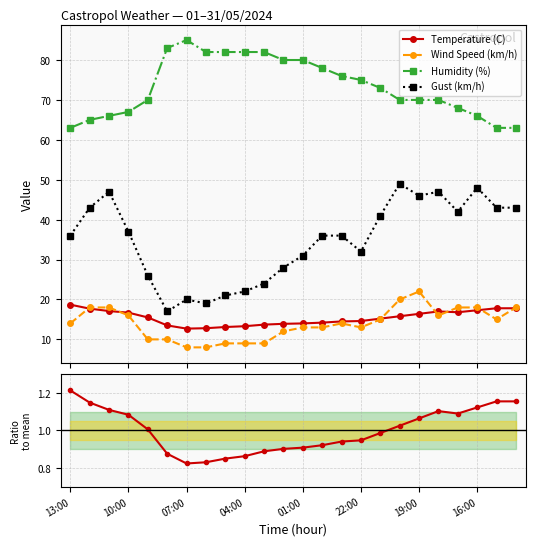

True or false: Humidity (%) and Gust (km/h) intersect in this chart.

False